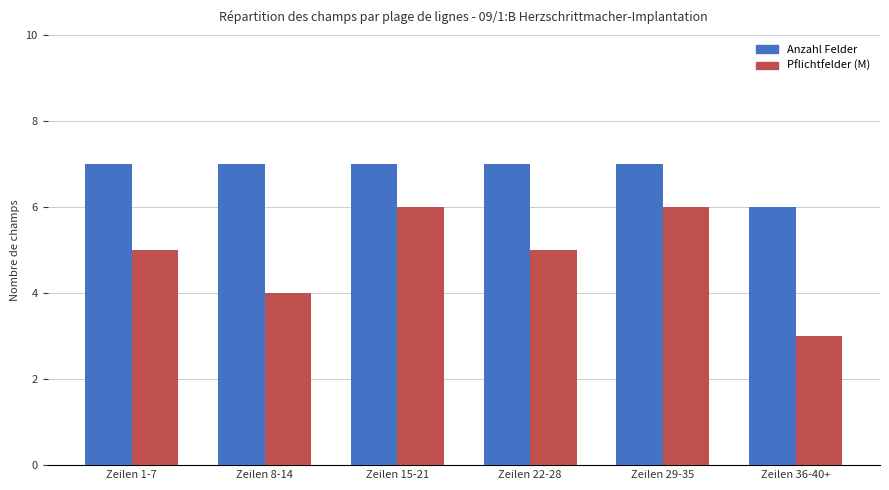

At which category does the chart reach its minimum across all series?

Zeilen 36-40+